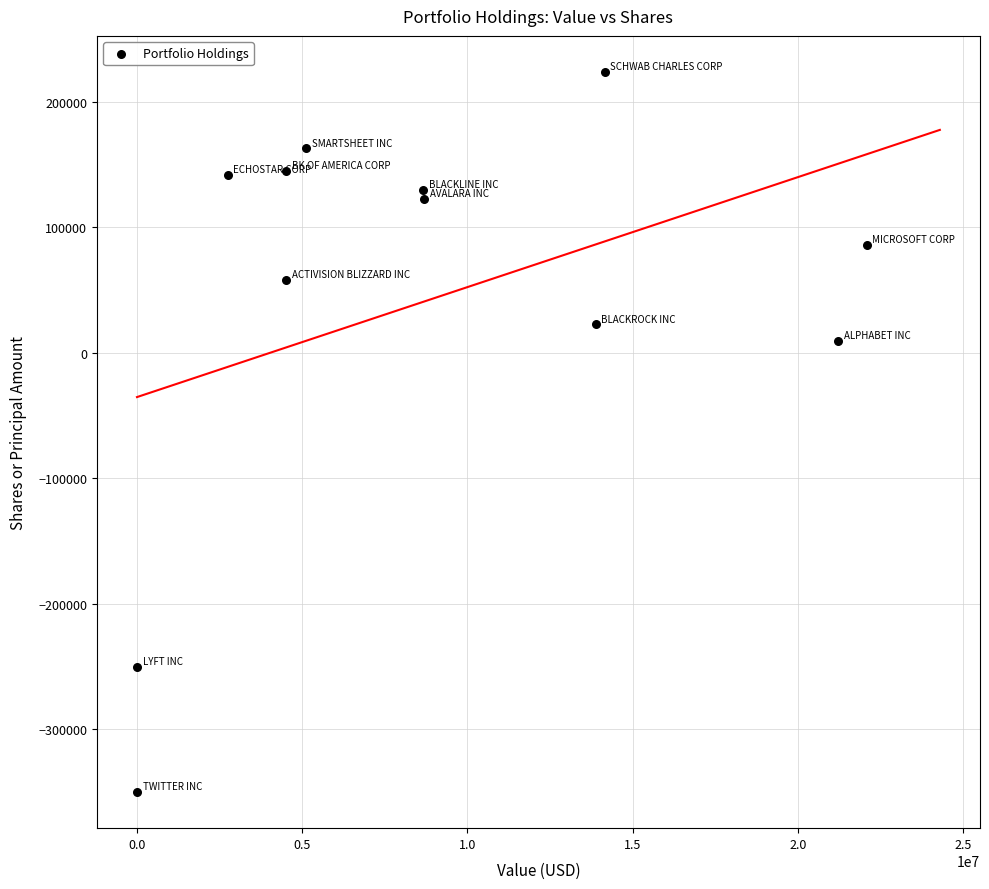

What is the average X value?

8798250